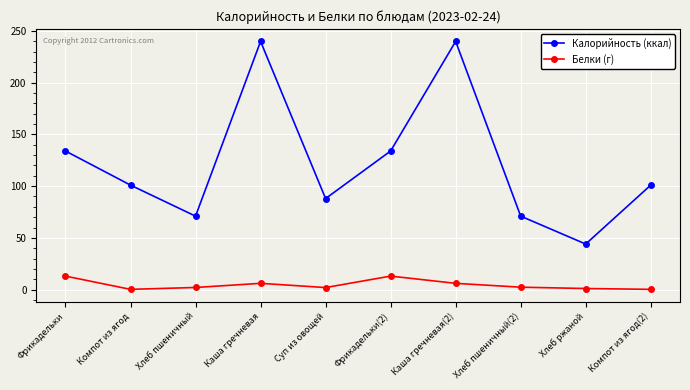

What is the sum of the Калорийность (ккал) values at Компот из ягод and Компот из ягод(2)?

202.0